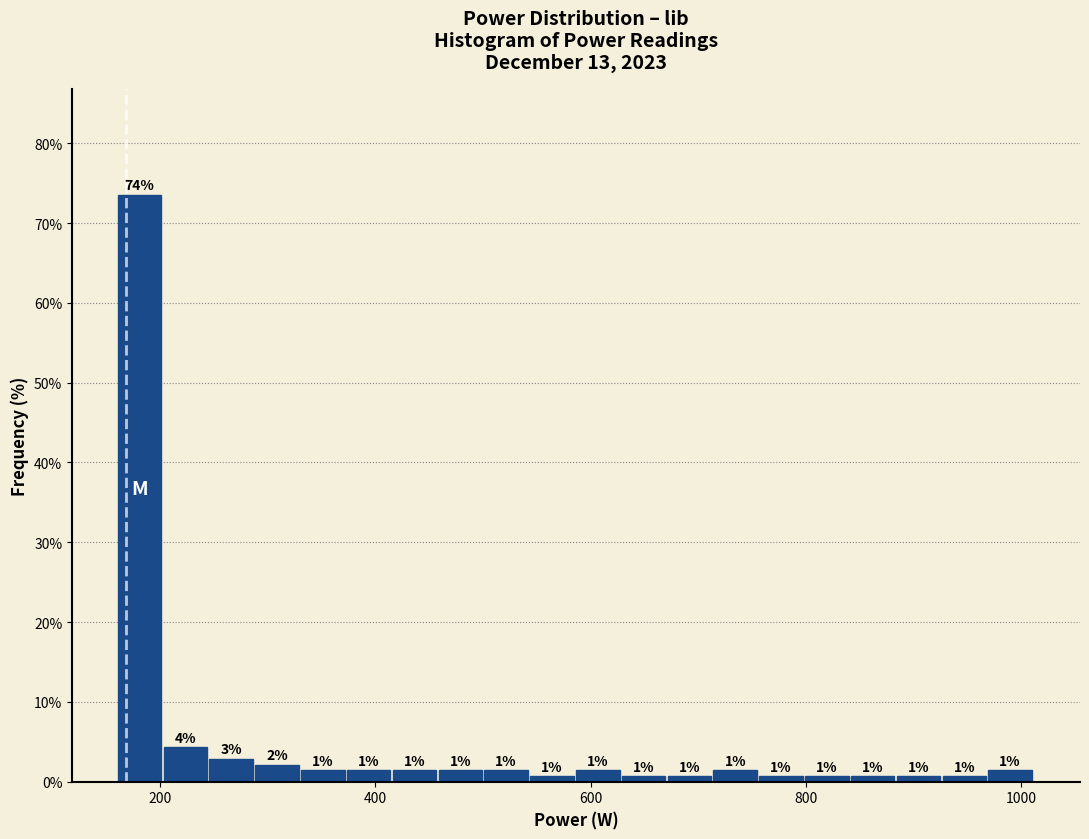

Read against the x-axis, roughly where is the centre of the tallest bar?

180